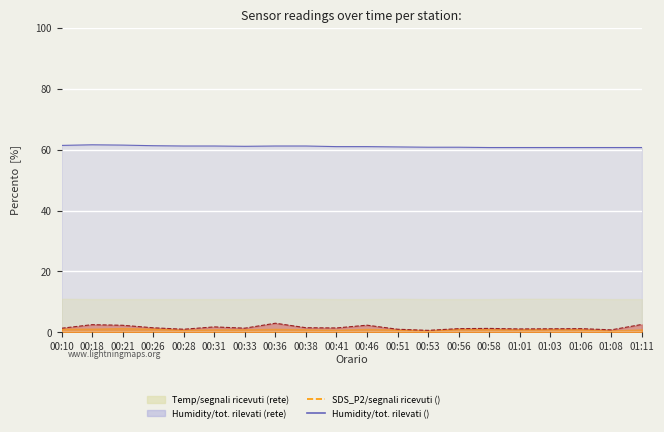

What is the average value of the Humidity line series?

61.0